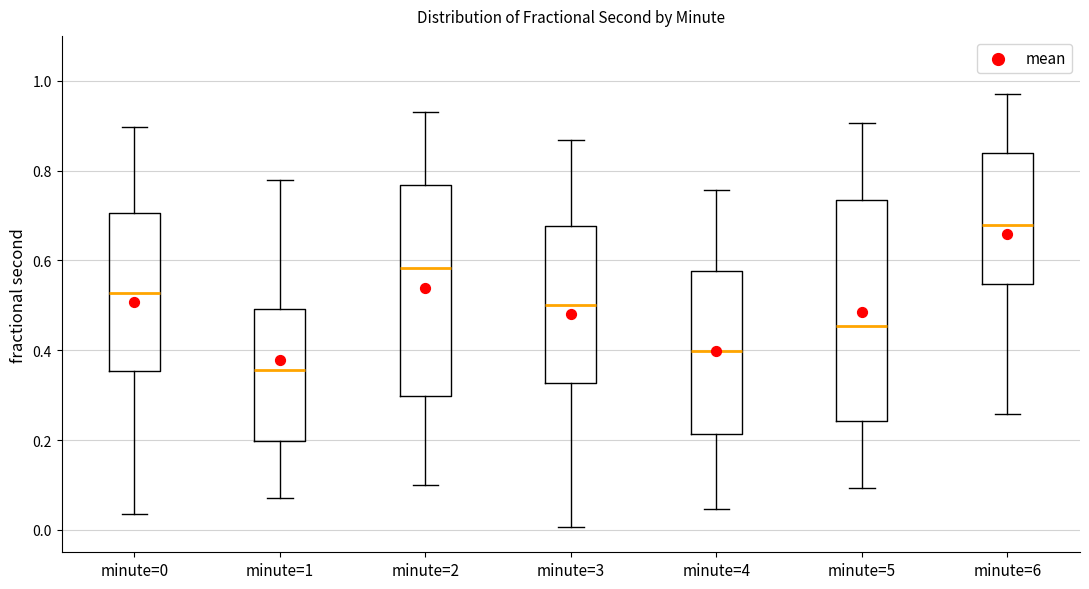

Comparing the boxes themselves (not the whiskers), which one is the tallest?

minute=5